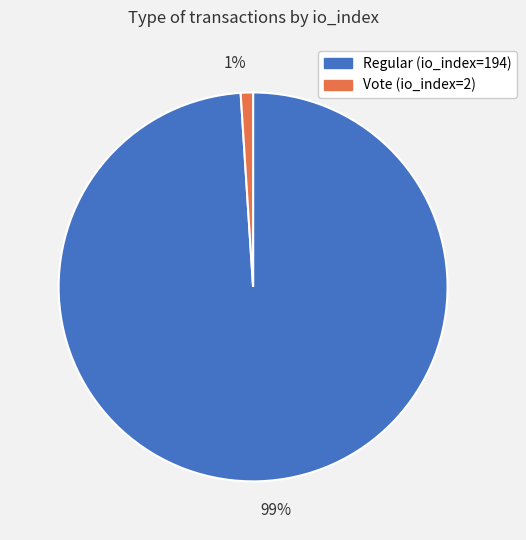

To the nearest percent, what is the average slice percentage?

50%